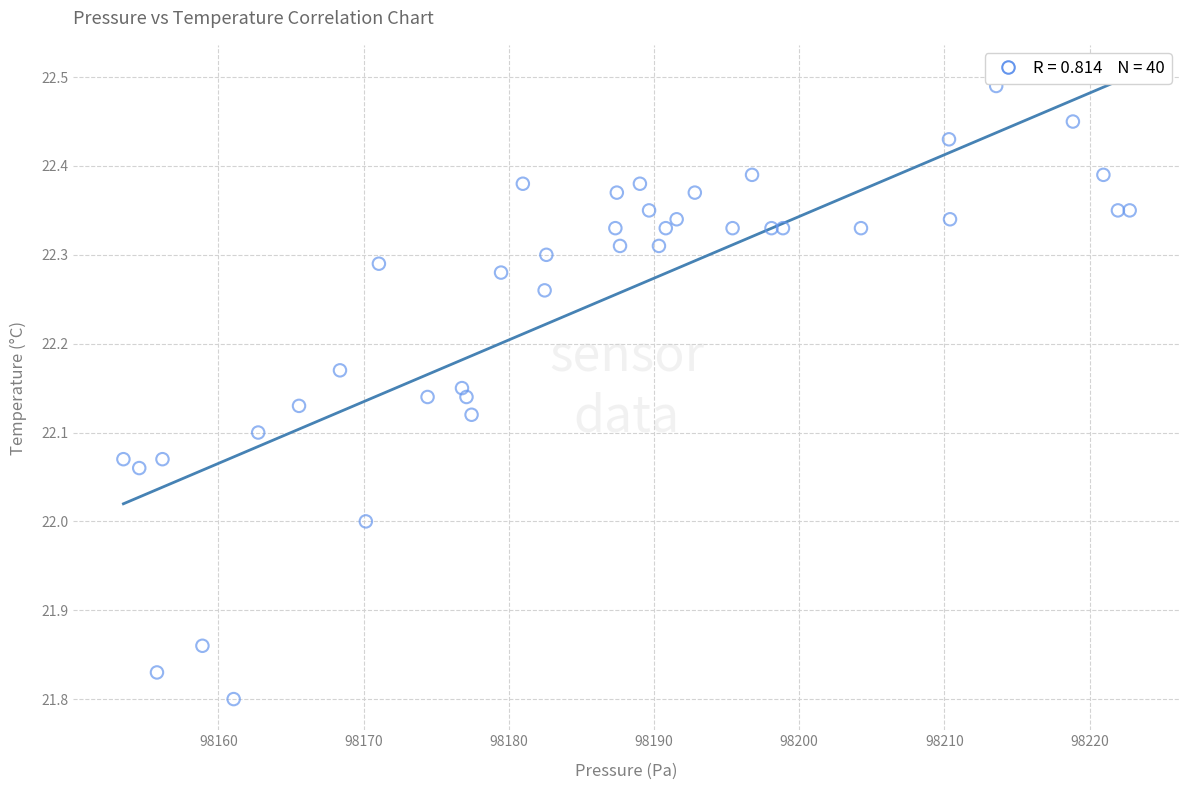

What is the range of X values (max minus min)?

69.3